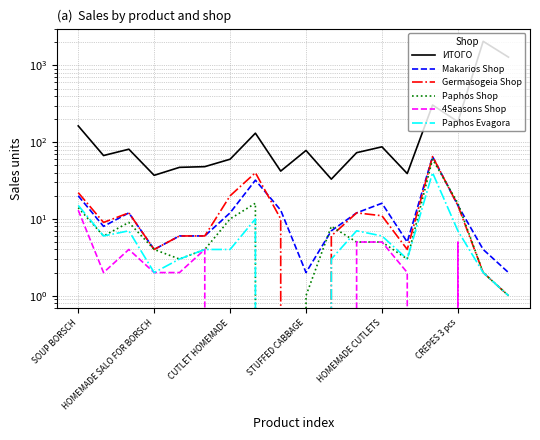

At how many categories does at least one series exceed 875?

2